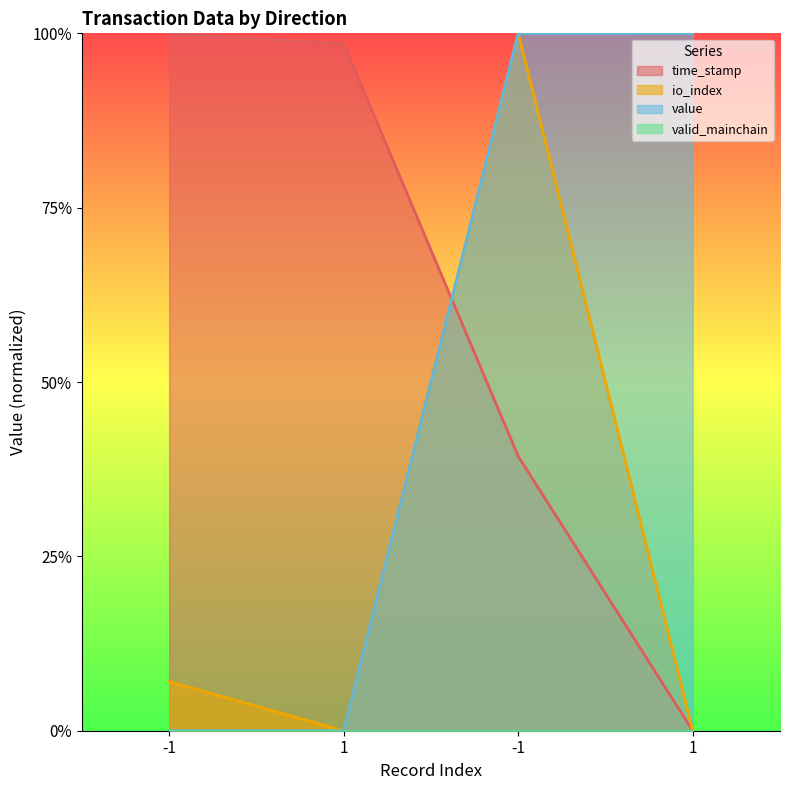

True or false: time_stamp and value cross at least once.

True